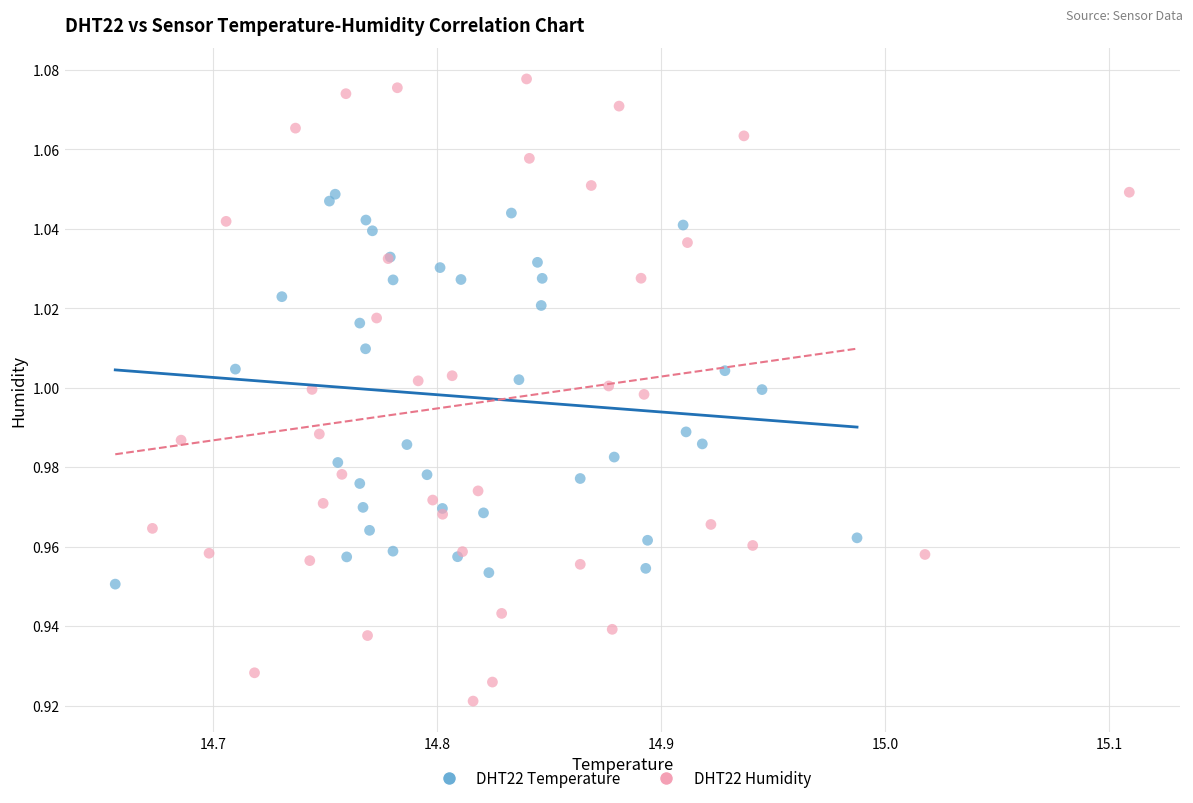

Which series contains the lowest Y value?

DHT22 Humidity